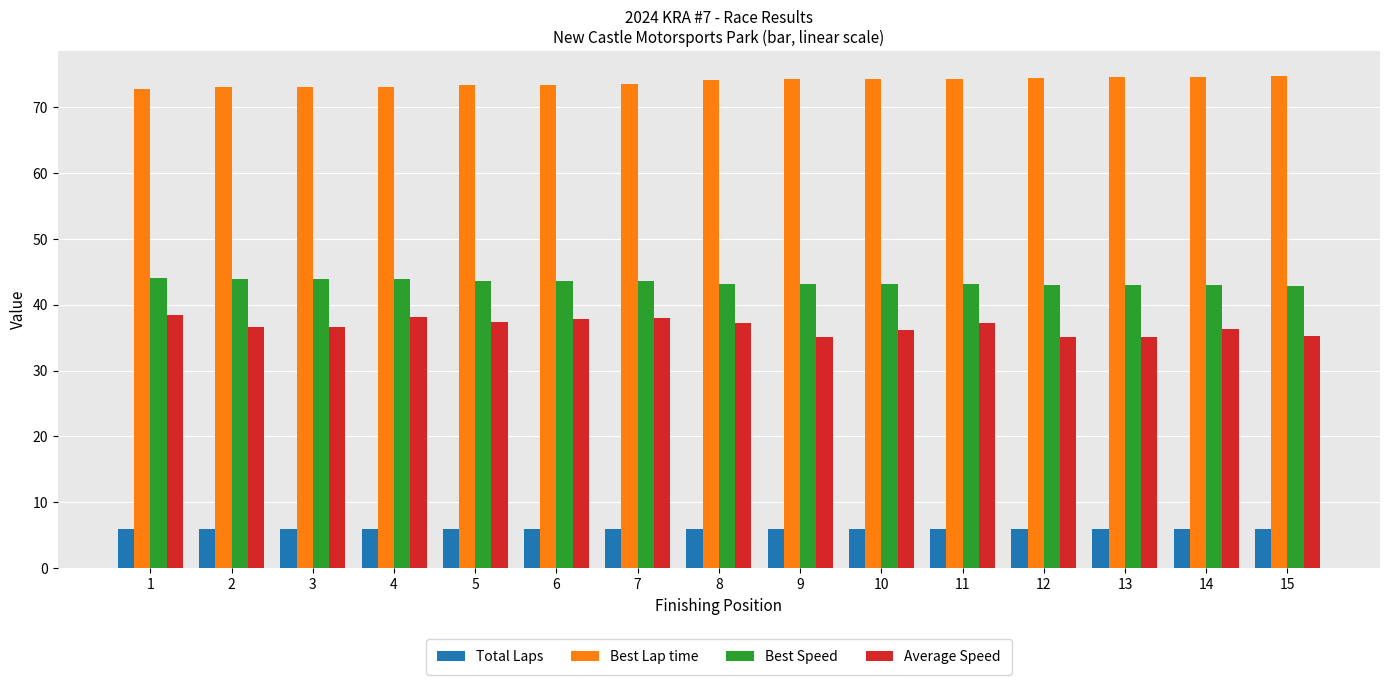

What is the sum of all Best Lap time values?

1107.3